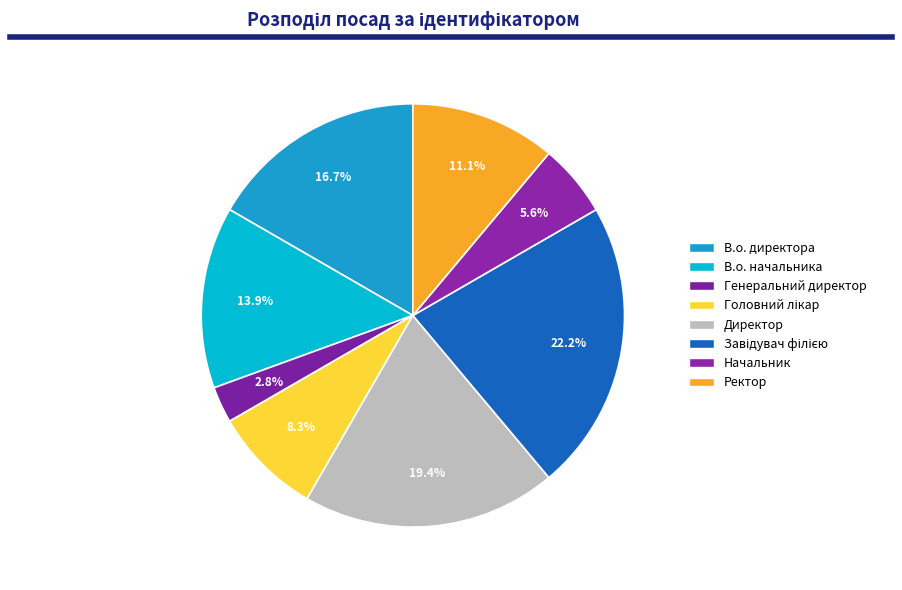

What is the change in value from В.о. начальника to Начальник?

-3